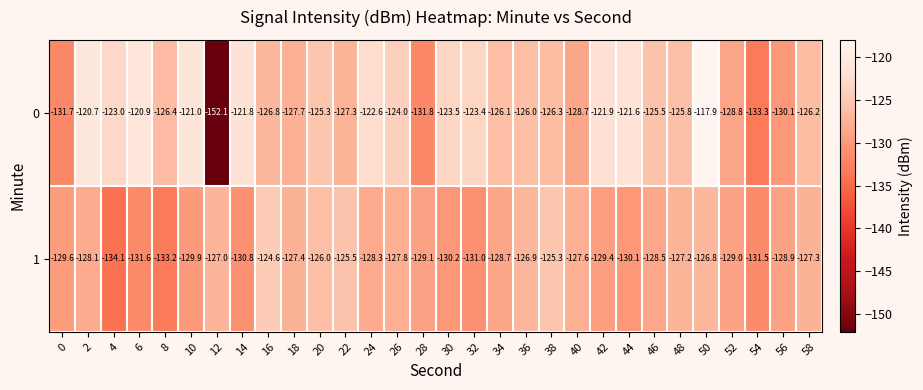

True or false: 0 has a value of -133.3 at 54.

True